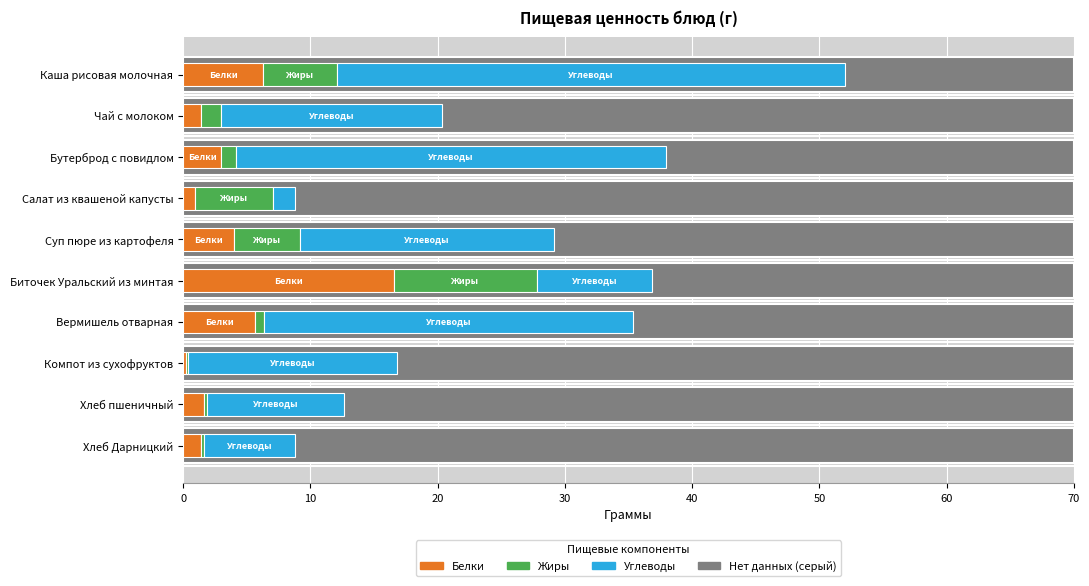

What value does the Белки series have at Хлеб Дарницкий?

1.4